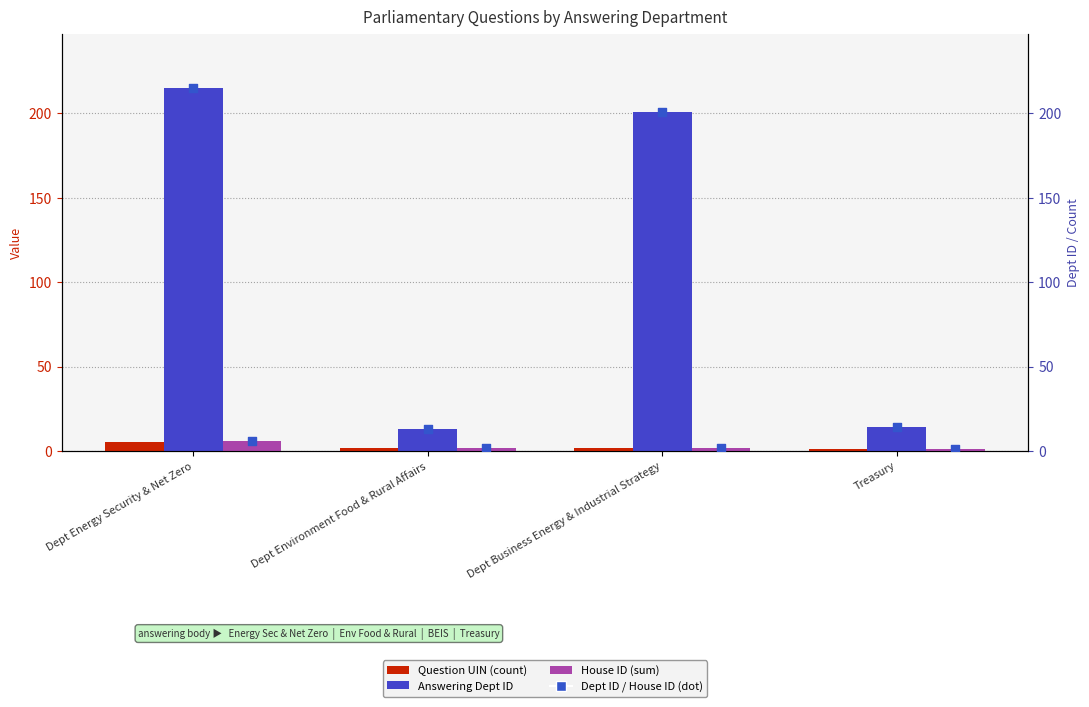

What is the total value across all series at Dept Business Energy & Industrial Strategy?

408